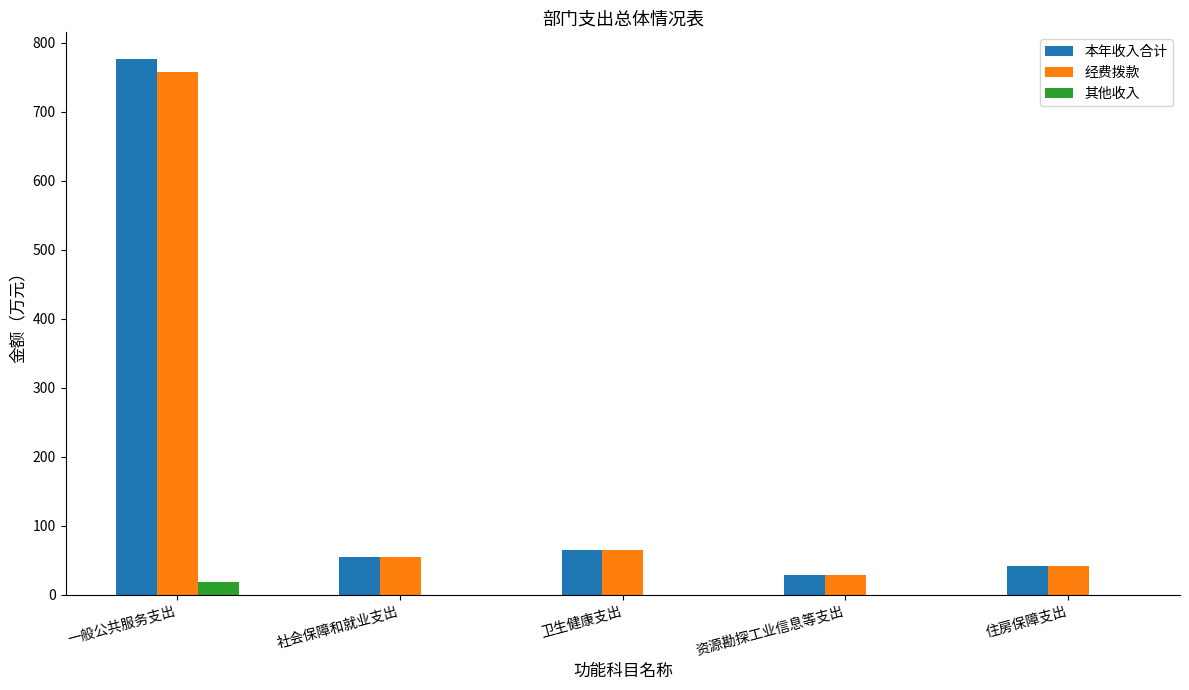

Count the number of data series in this chart.

3